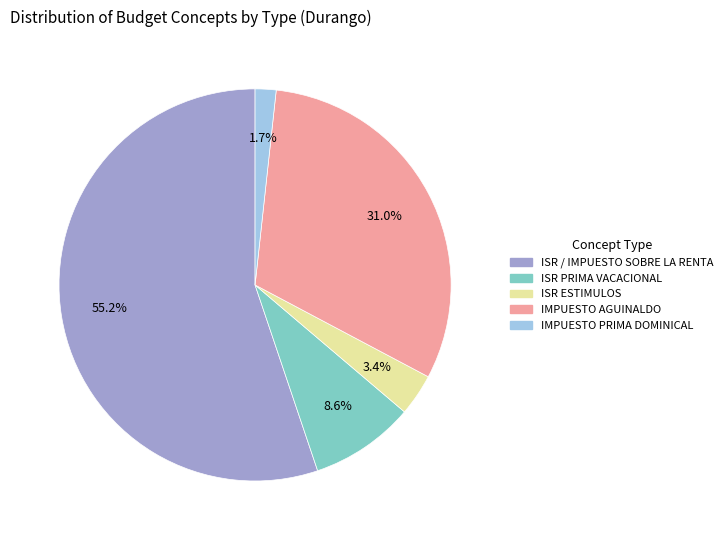

Combined, do IMPUESTO PRIMA DOMINICAL and ISR ESTIMULOS account for over 50%?

No